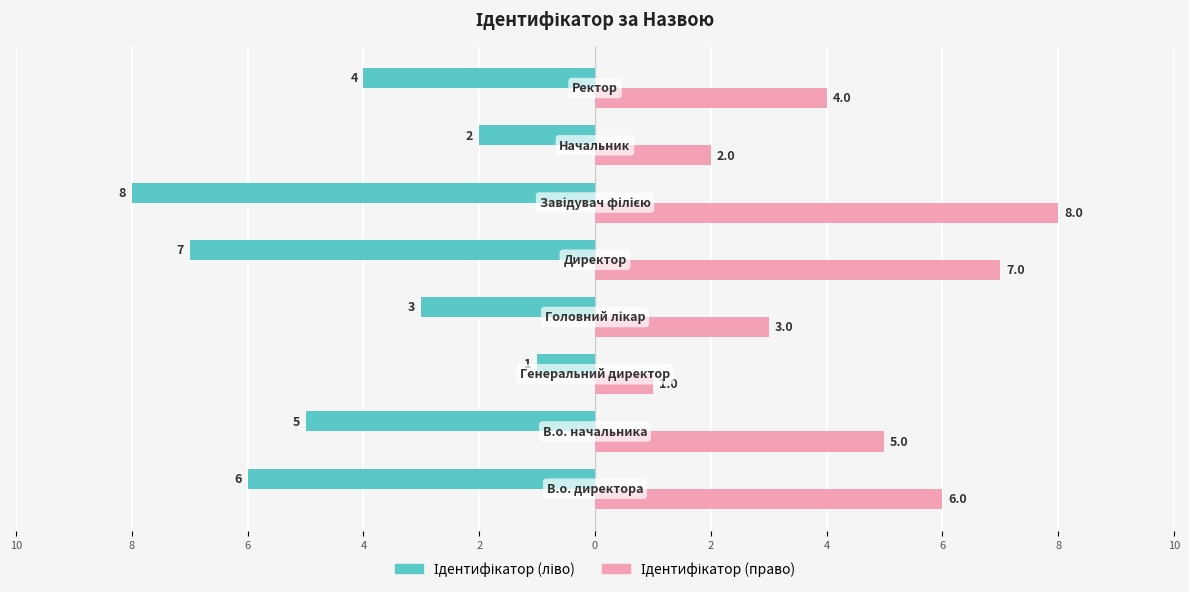

Reading right to left, transcribe all the data shown in this chart.

Ідентифікатор (ліво): -4	-2	-8	-7	-3	-1	-5	-6
Ідентифікатор (право): 4	2	8	7	3	1	5	6